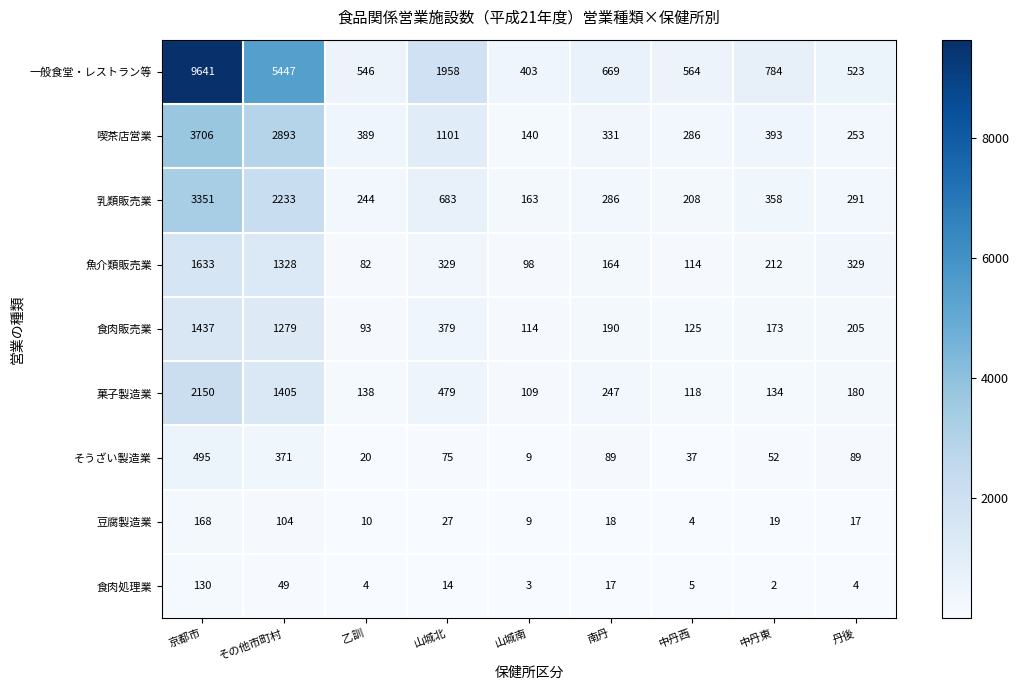

The 食肉販売業 series shows 125 at 中丹西. True or false?

True